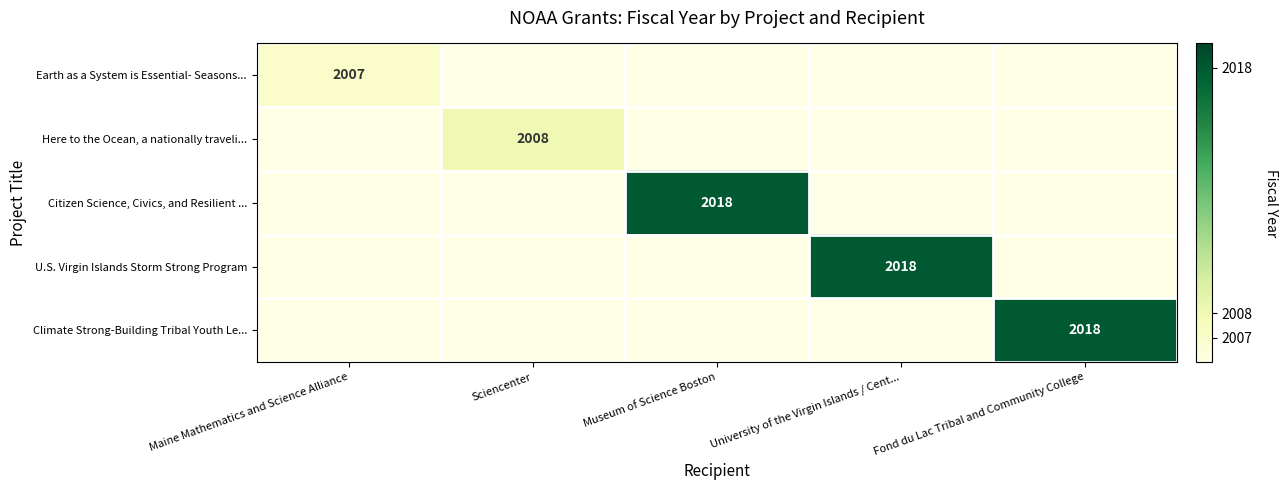

The value of U.S. Virgin Islands Storm Strong Program at University of the Virgin Islands / Cent... is 2018. True or false?

True